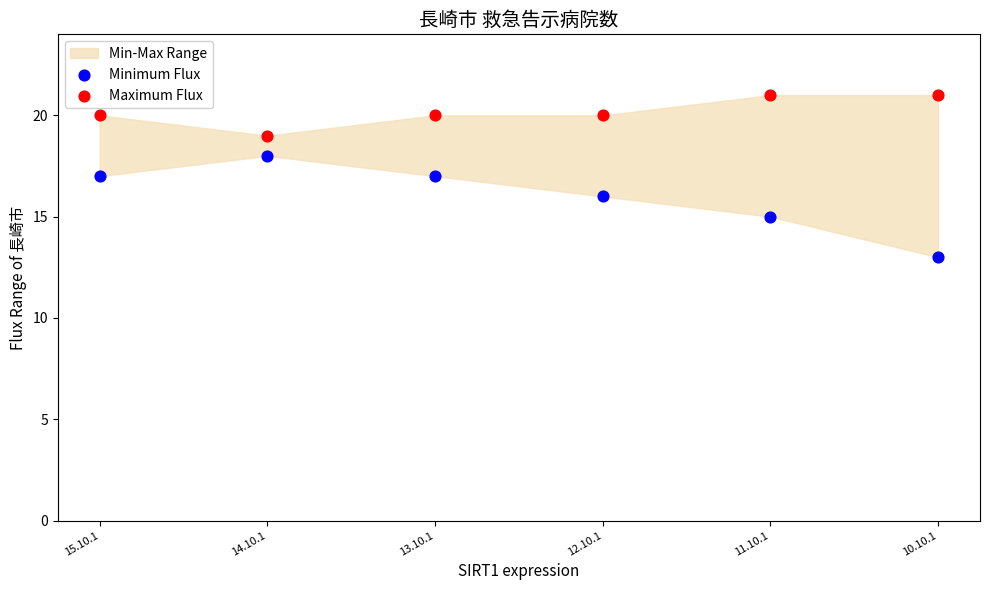

Which series has the largest Y range (max minus min)?

Minimum Flux